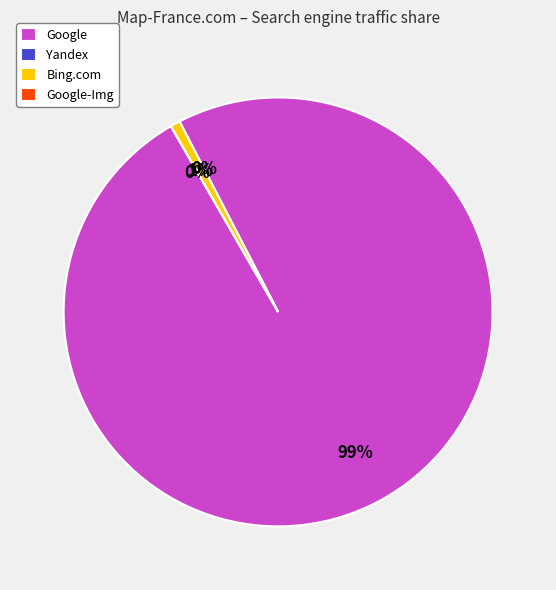

To the nearest percent, what is the difference between the Google and Bing.com slice percentages?

99%